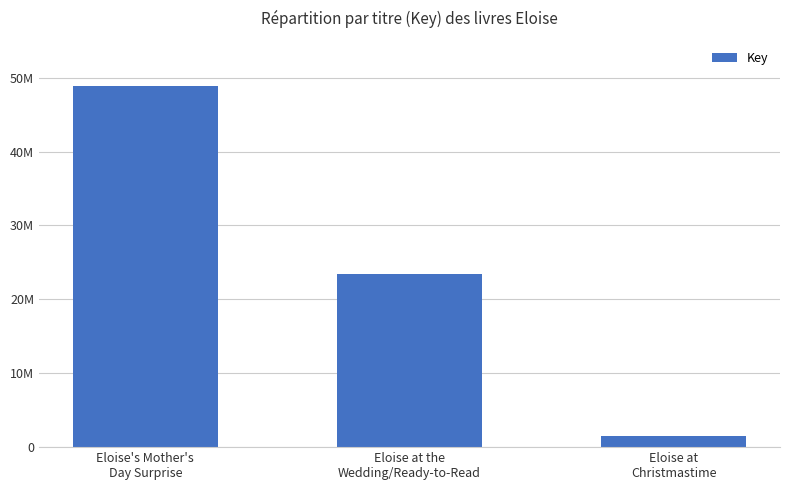

At which label is the value closest to 25178300?

Eloise at the
Wedding/Ready-to-Read